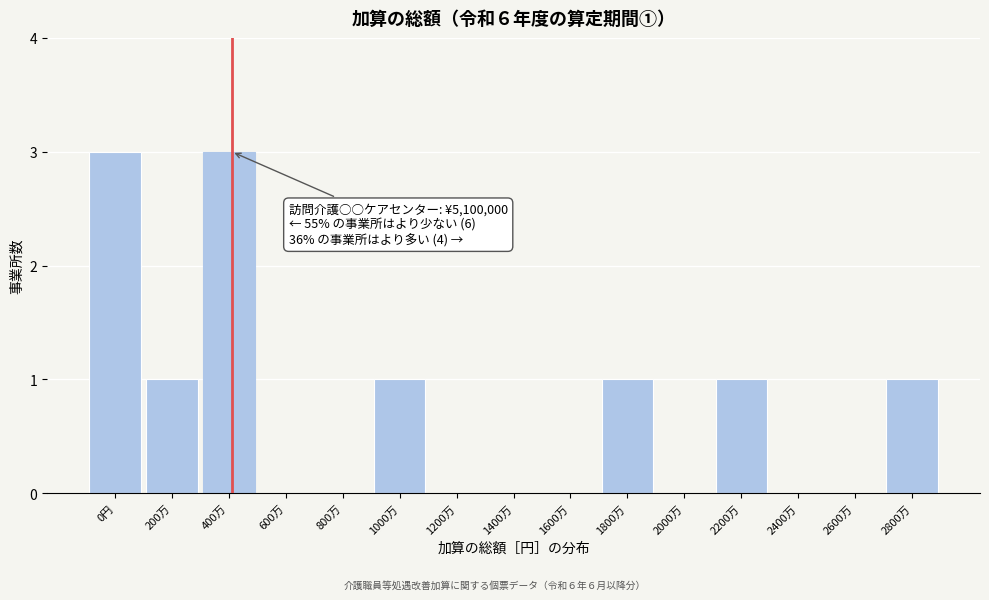

Reading left to right, what are all the values shown in this chart?

0円=3	200万=1	400万=3	600万=0	800万=0	1000万=1	1200万=0	1400万=0	1600万=0	1800万=1	2000万=0	2200万=1	2400万=0	2600万=0	2800万=1